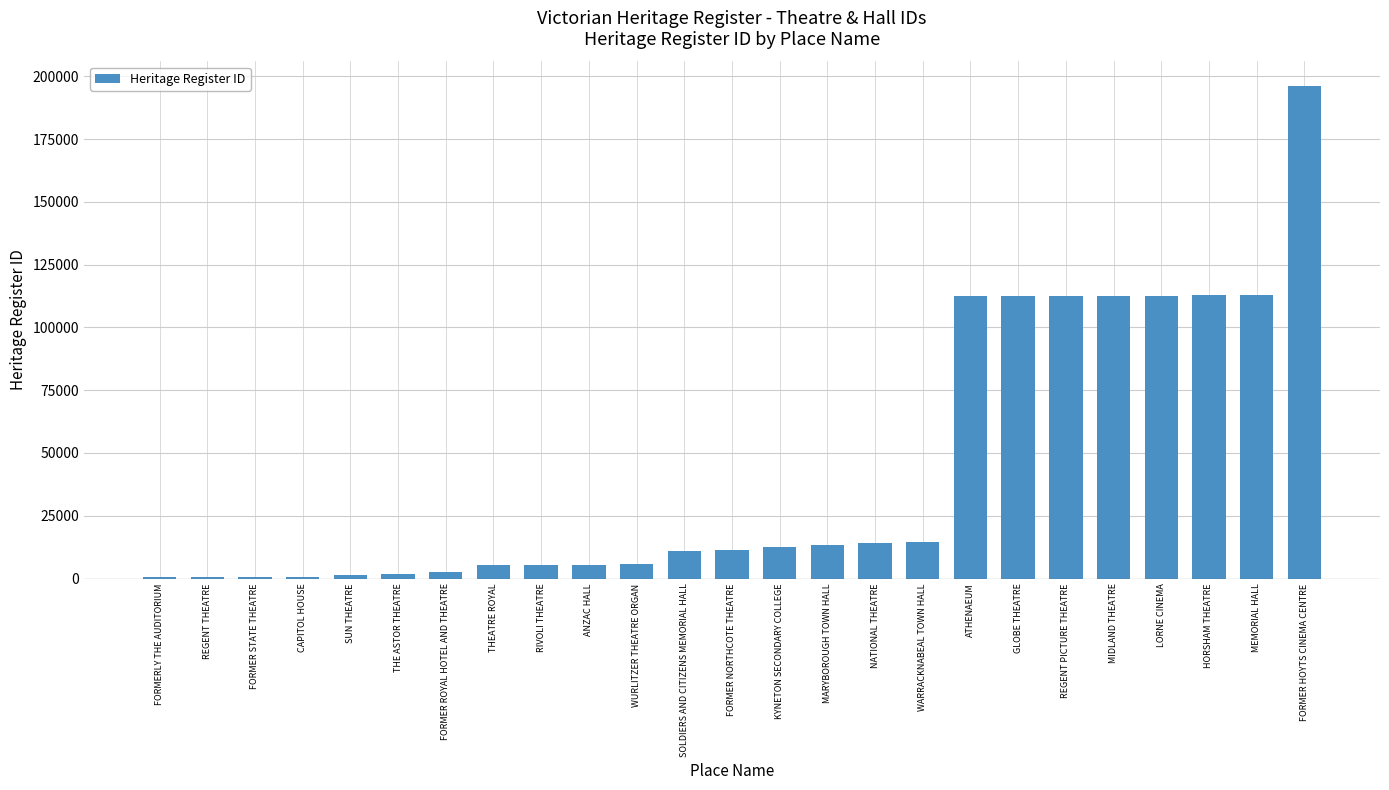

How many categories are shown in the chart?

25